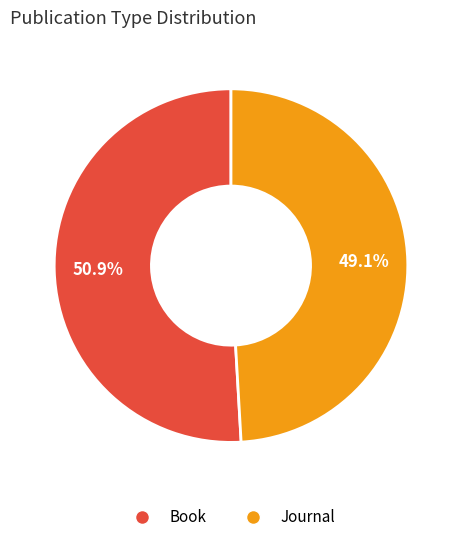

To the nearest percent, what is the average slice percentage?

50%